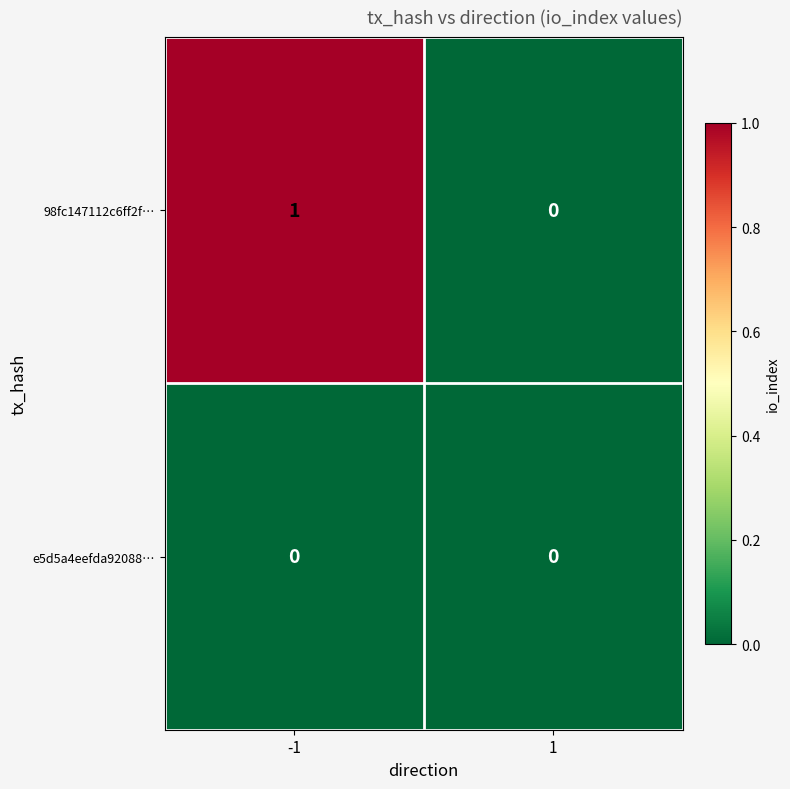

How many categories are shown in the chart?

2